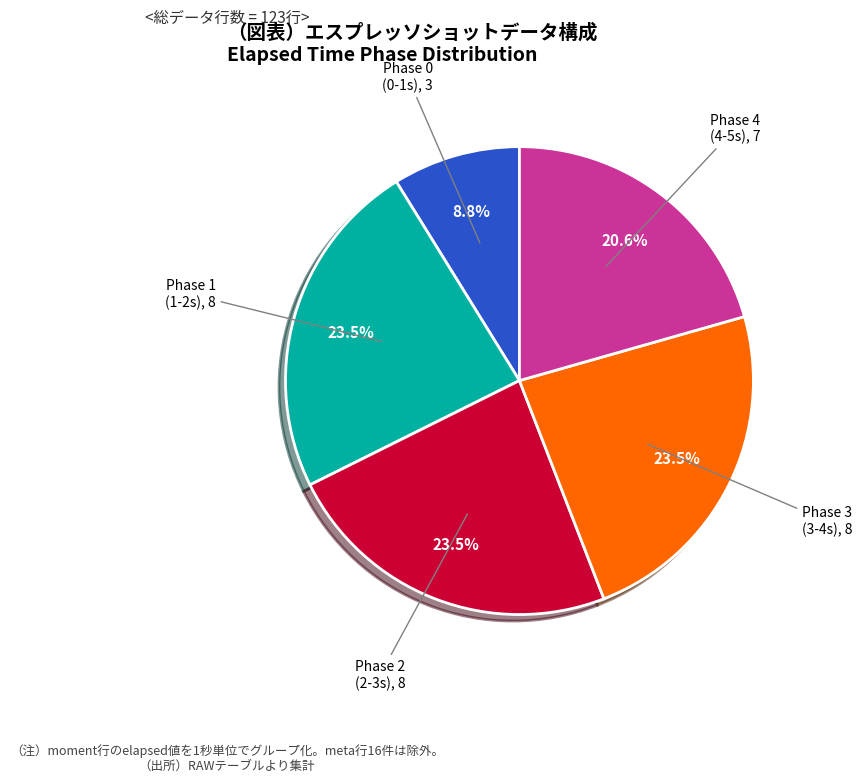

Is there any slice that represents more than half of the pie?

No